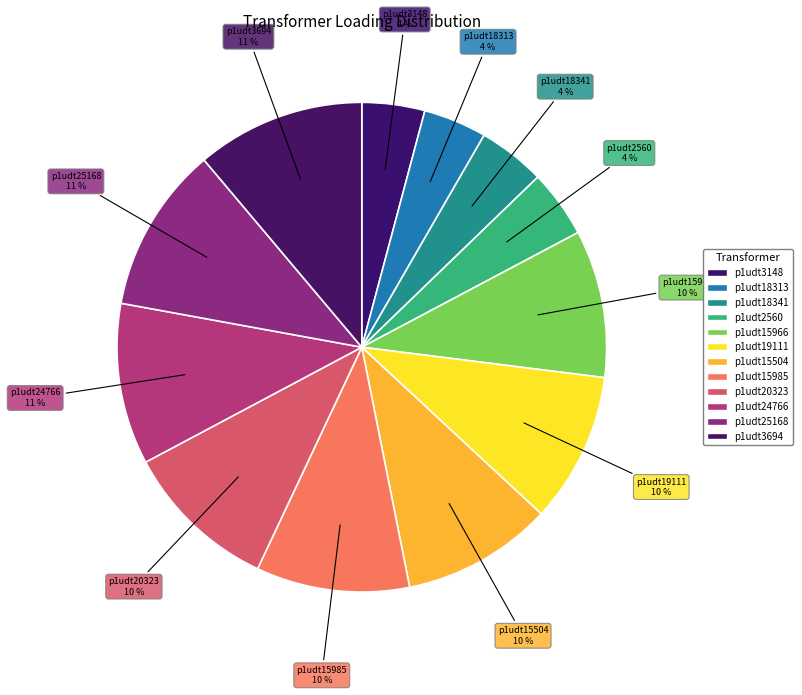

What percentage is the p1udt24766 slice, to the nearest percent?

11%